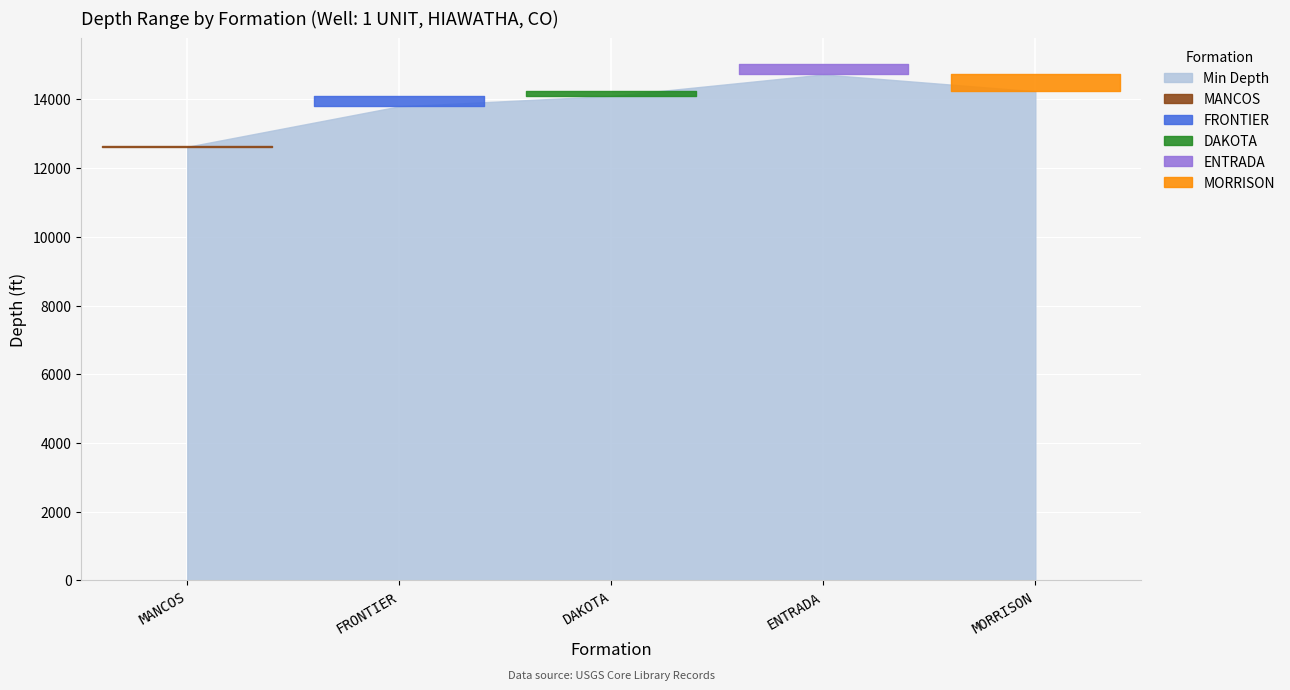

Is it true that Max Depth equals 23904 at ENTRADA?

False